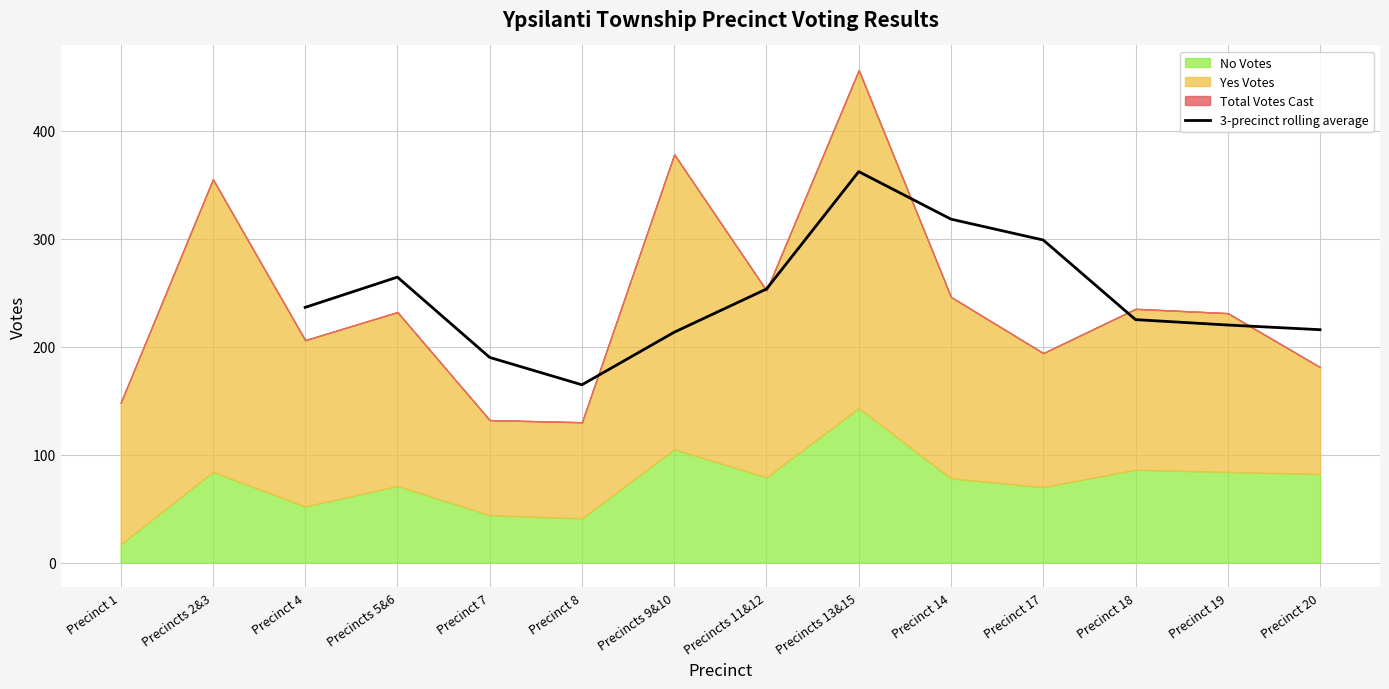

Which category has the highest value in the 3-precinct rolling average series?

Precincts 13&15